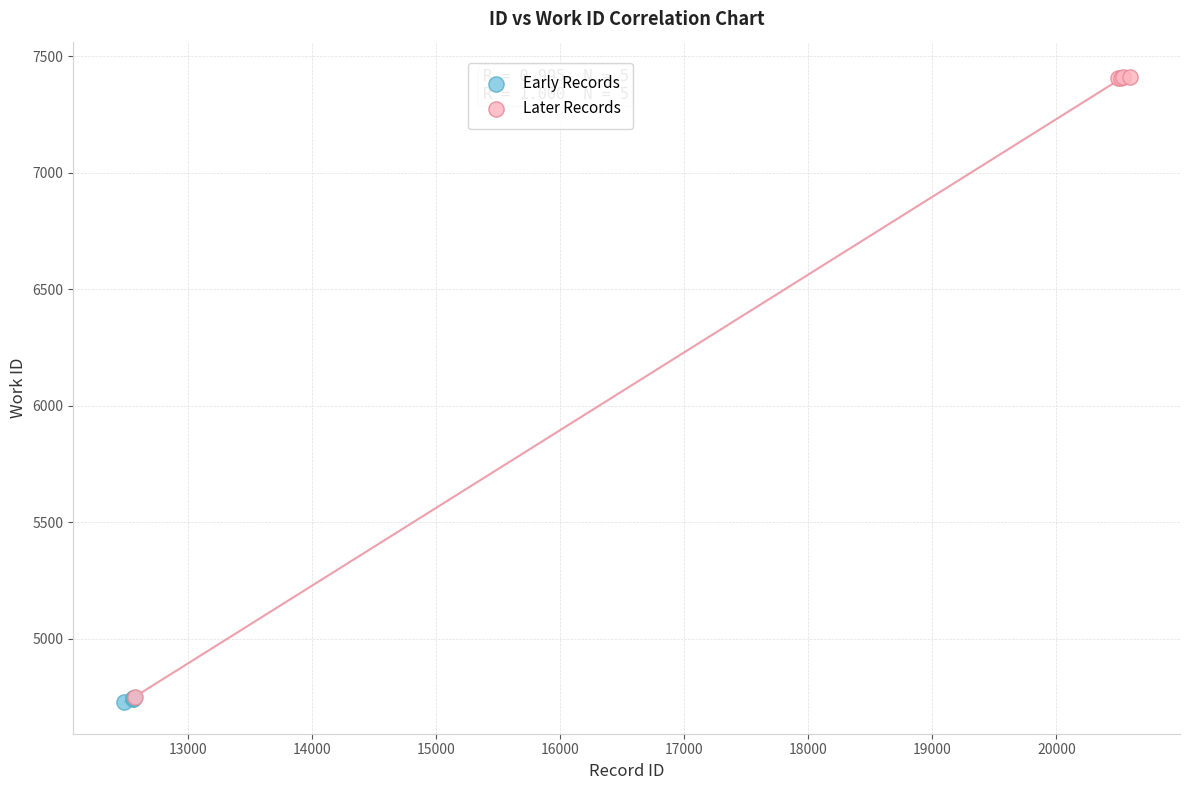

Which series has the widest spread of Y values?

Later Records